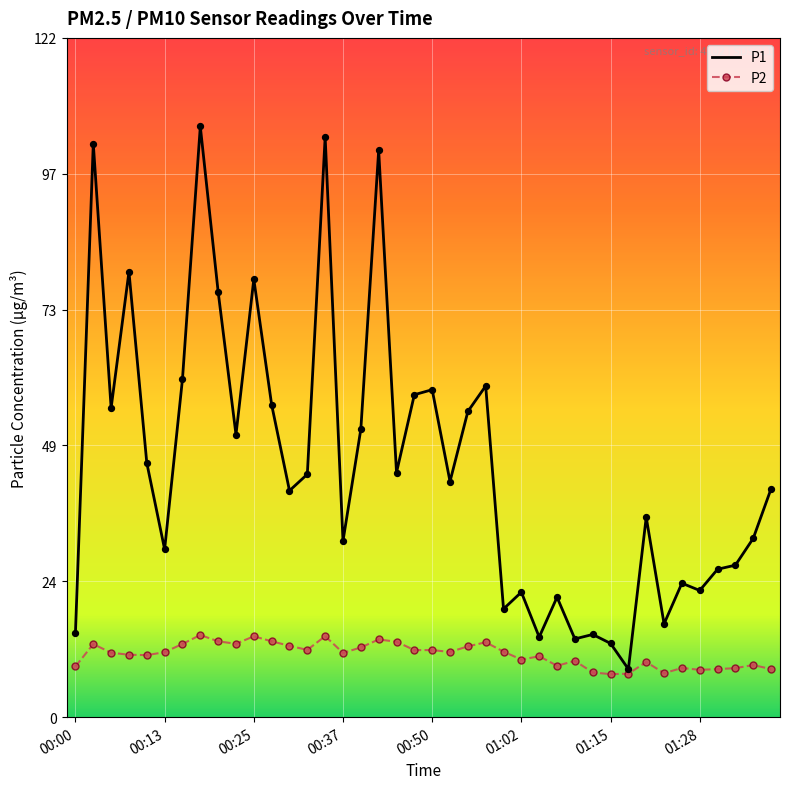

What is the minimum value for P1?

8.6